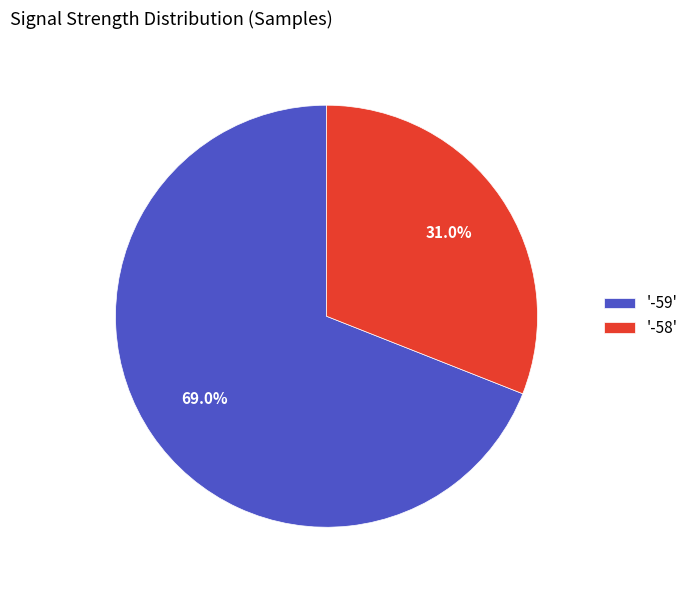

Between '-59' and '-58', which is larger?

'-59'